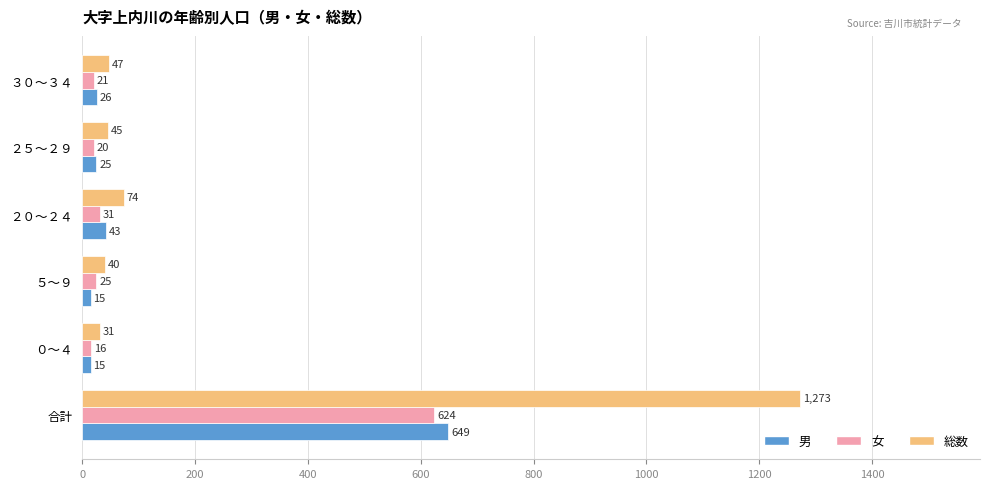

At which label does 総数 reach its peak?

合計